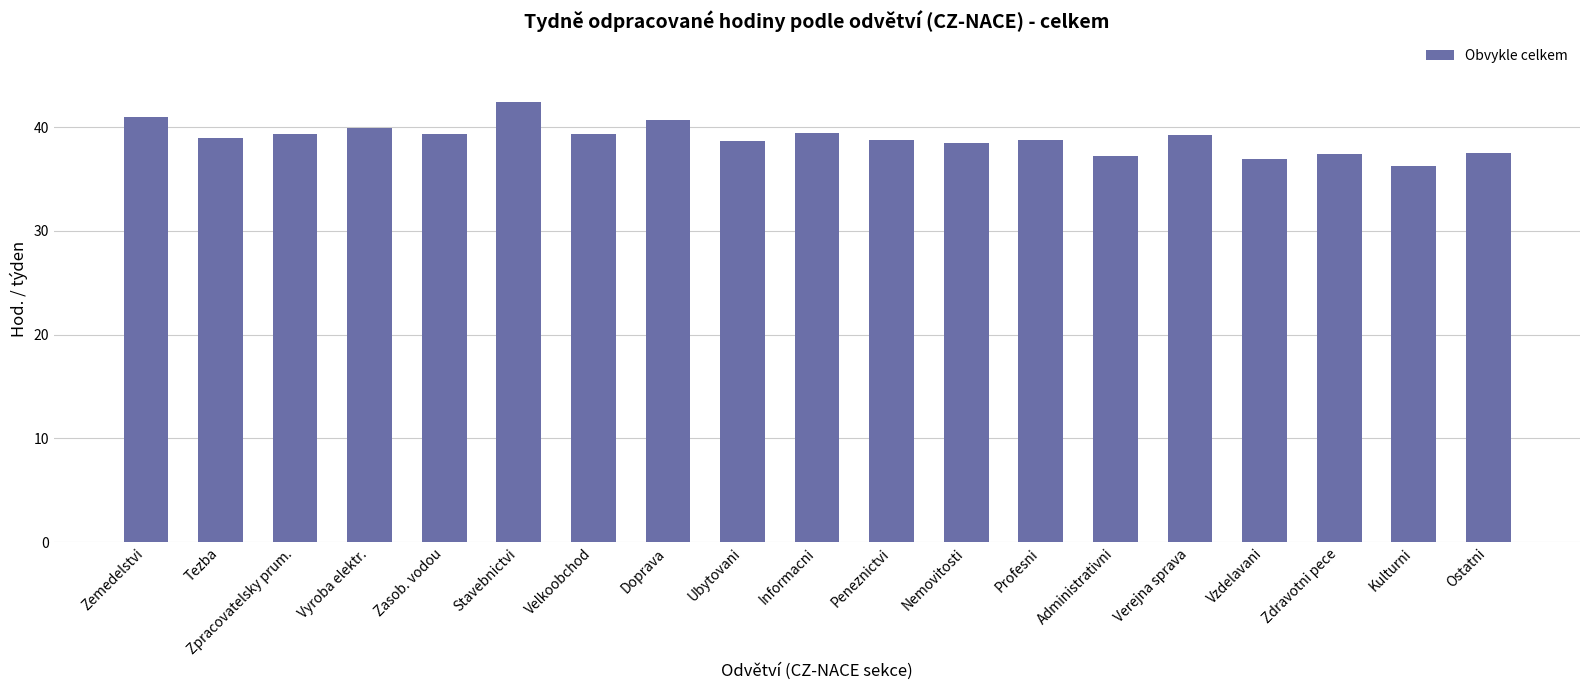

Are the bars horizontal?

No